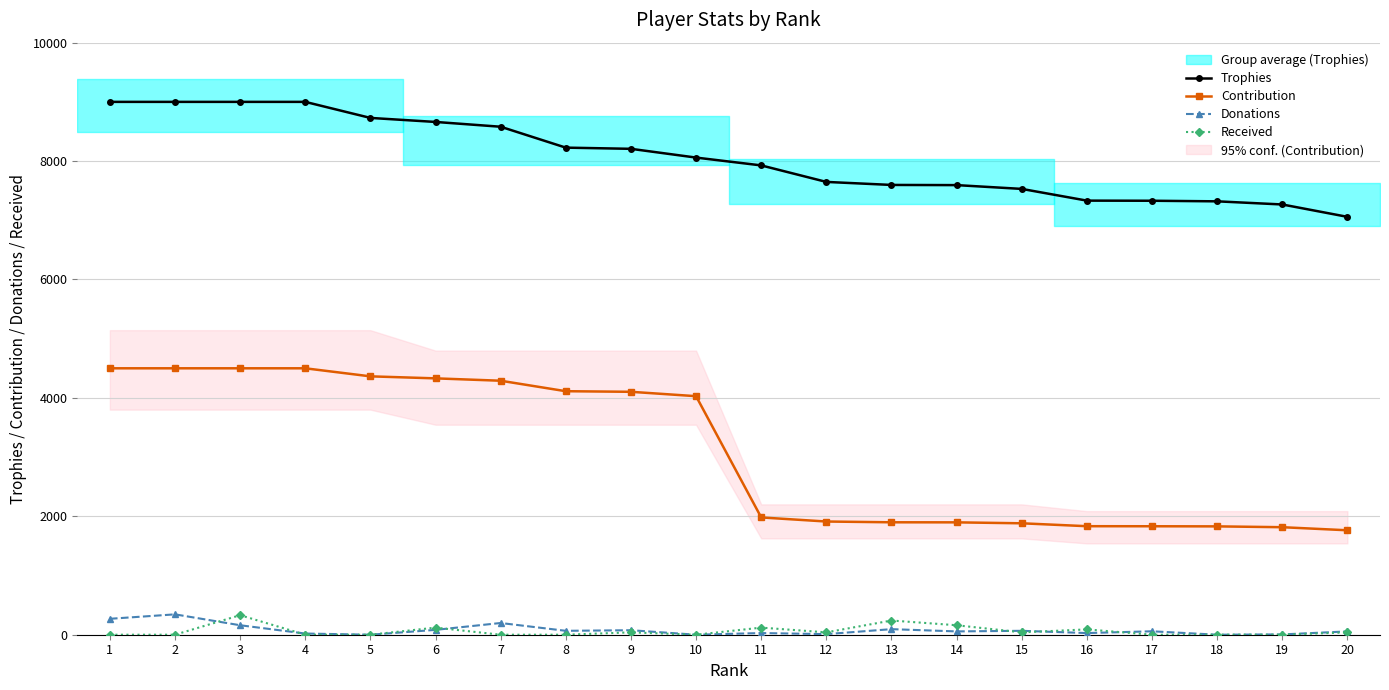

True or false: Contribution and Trophies intersect in this chart.

False